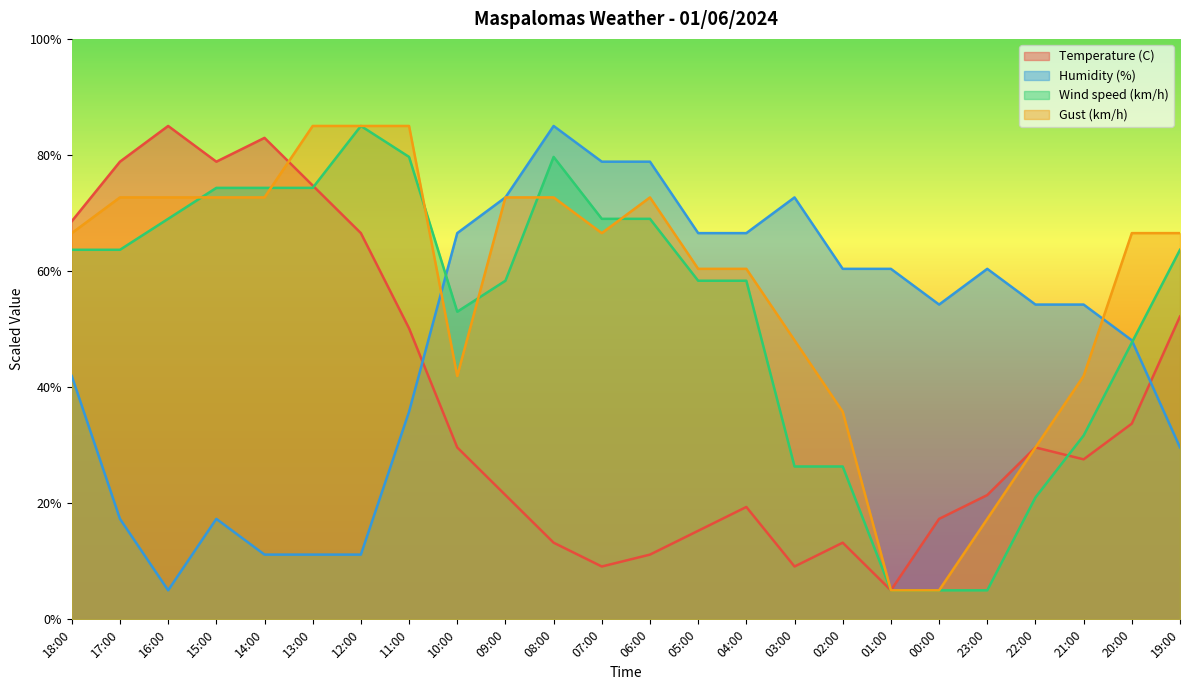

Is the value of Humidity (%) at 18:00 greater than the value of Wind speed (km/h) at 07:00?

No